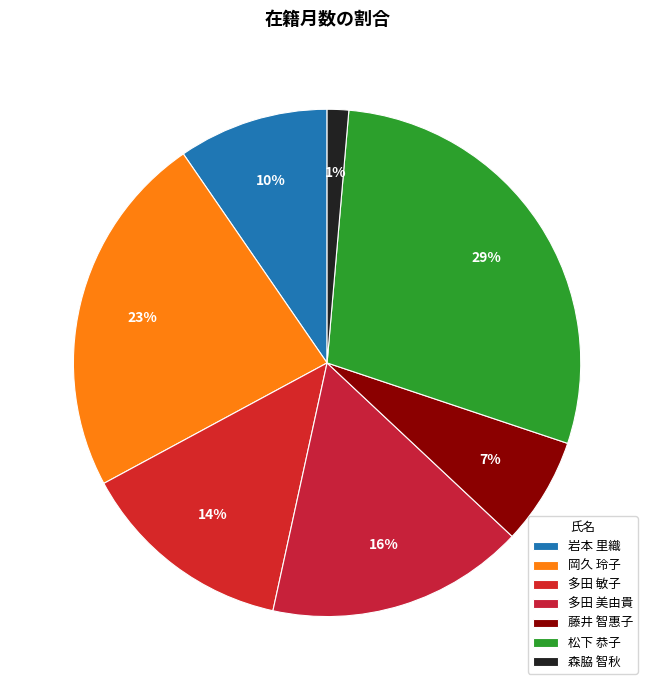

Which category has the smallest portion of the pie?

森脇 智秋